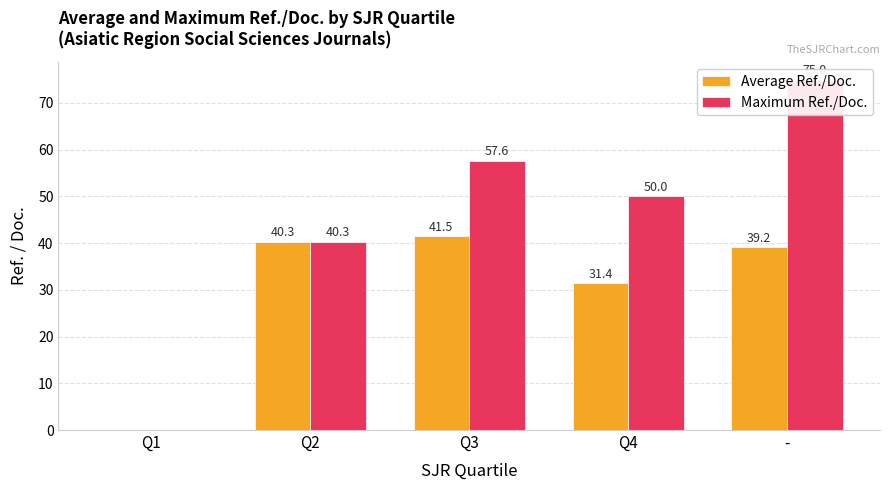

What is the value of the Maximum Ref./Doc. bar at the 3rd from the left?

57.6